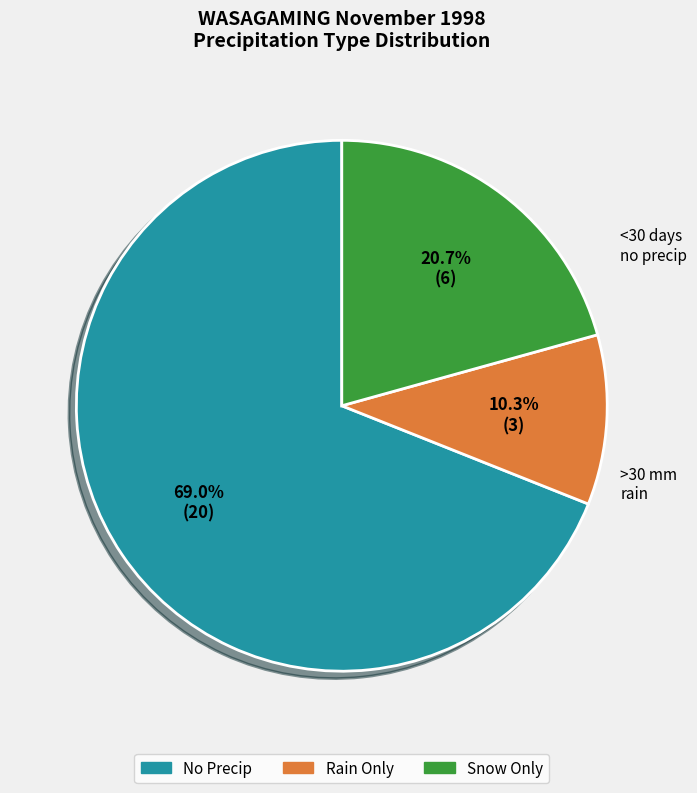

How many segments does this pie chart have?

3